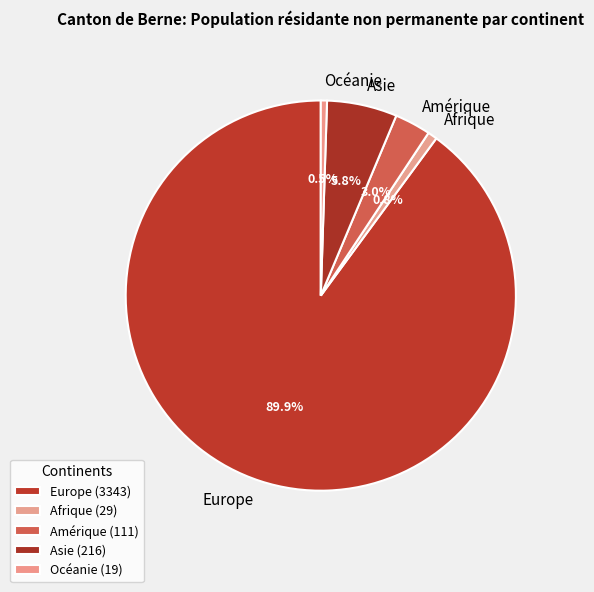

What is the largest slice in the pie chart?

Europe